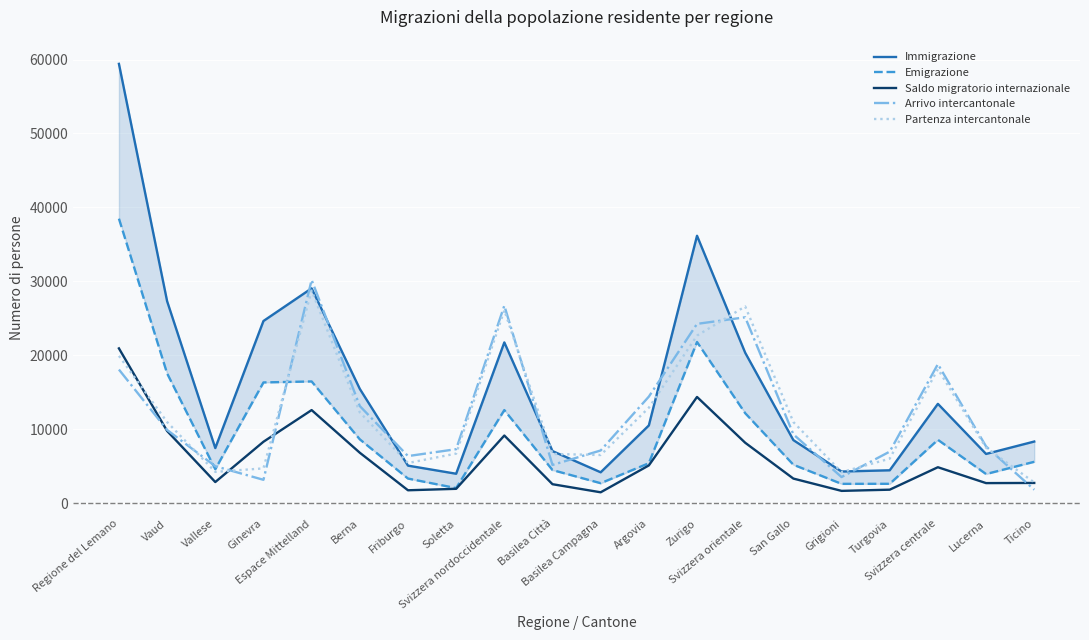

True or false: Saldo migratorio internazionale and Partenza intercantonale cross at least once.

True